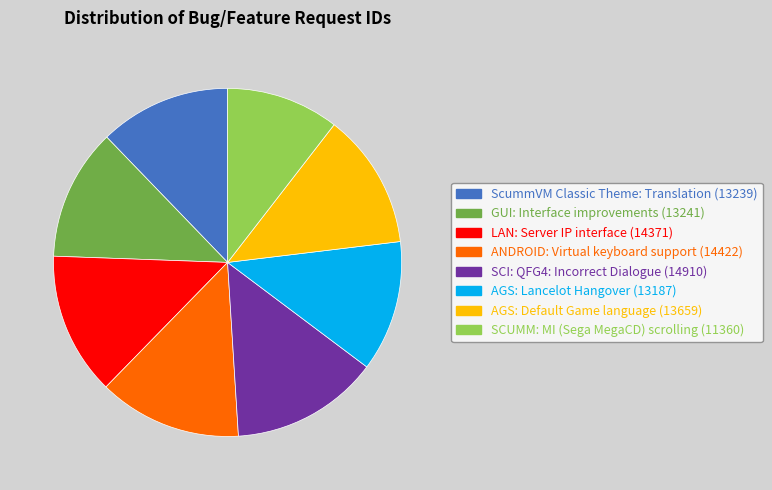

Does SCUMM: MI (Sega MegaCD) scrolling account for over 50% of the chart?

No